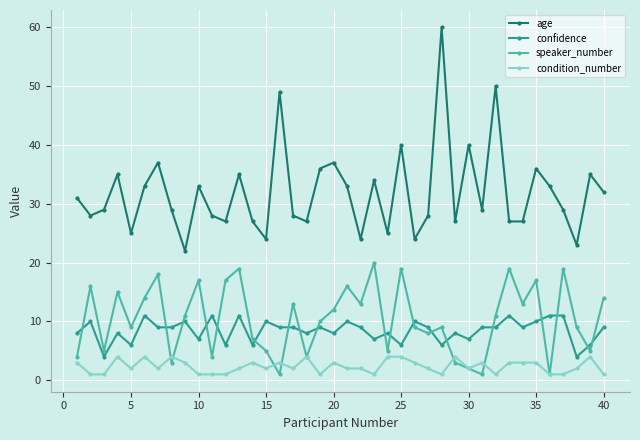

What is the maximum value shown in the chart?

60